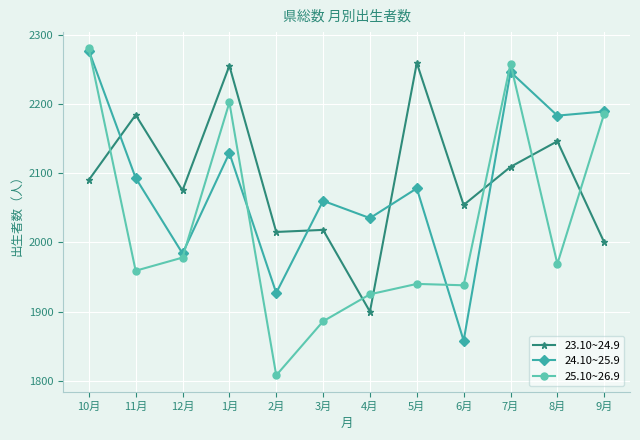

What is the average value of the 25.10~26.9 series?

2027